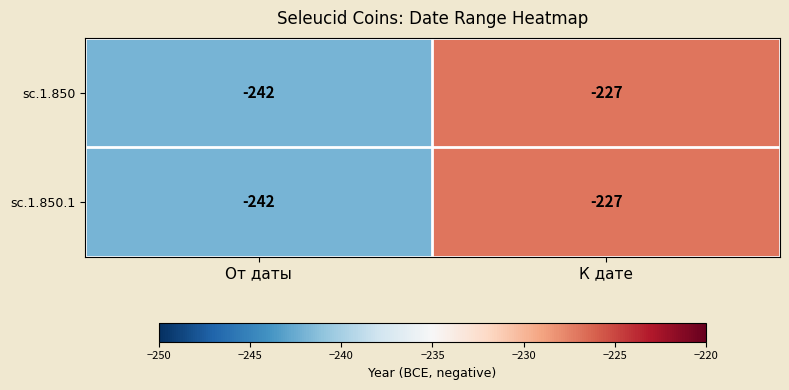

Reading left to right, extract all data points from this chart.

sc.1.850: -242	-227
sc.1.850.1: -242	-227